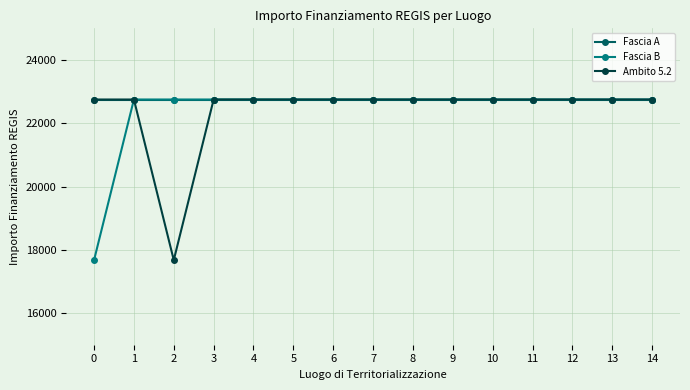

Which series changed the most between 0 and 6?

Fascia B